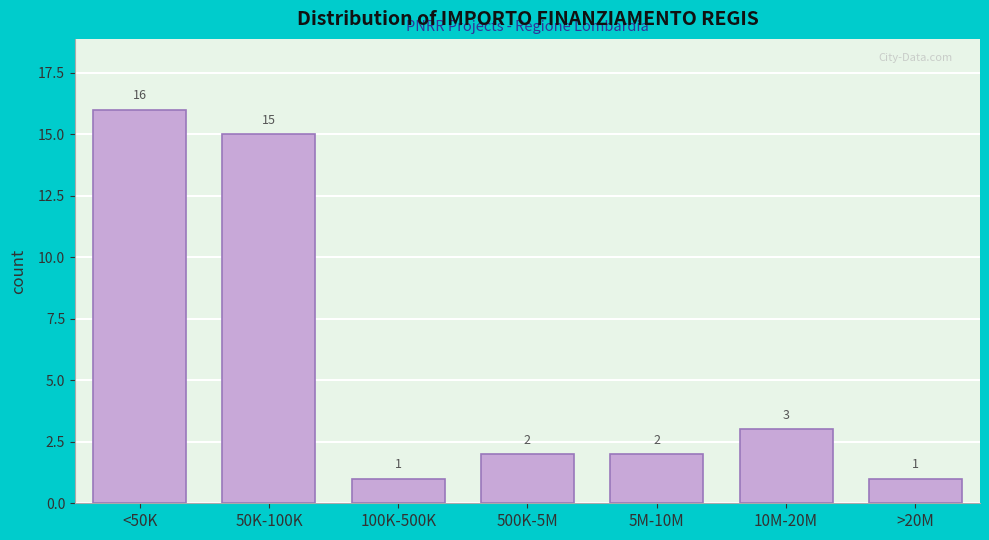

Reading right to left, transcribe all the data shown in this chart.

>20M=1	10M-20M=3	5M-10M=2	500K-5M=2	100K-500K=1	50K-100K=15	<50K=16